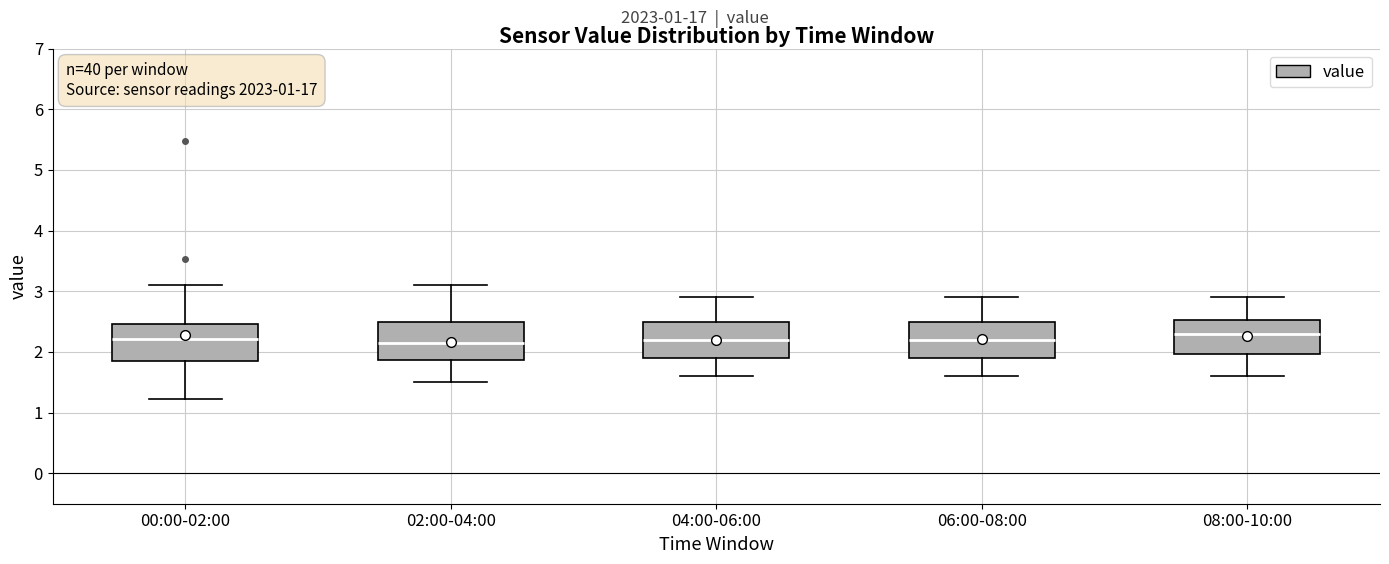

Where does the lower whisker of the box for 02:00-04:00 end on the y-axis? The values are not printed on the chart, so give them approximately, as read against the axis.

1.5